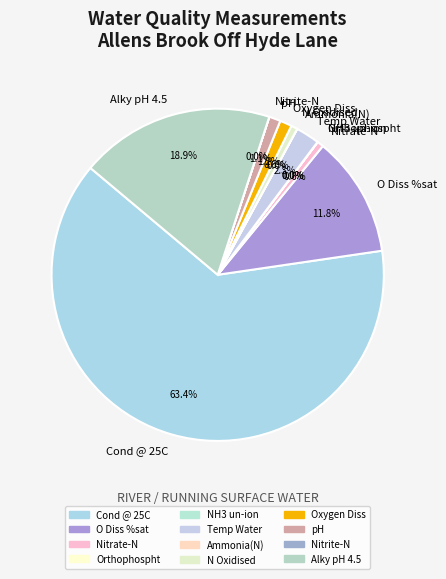

Does Oxygen Diss represent more than half of the total?

No